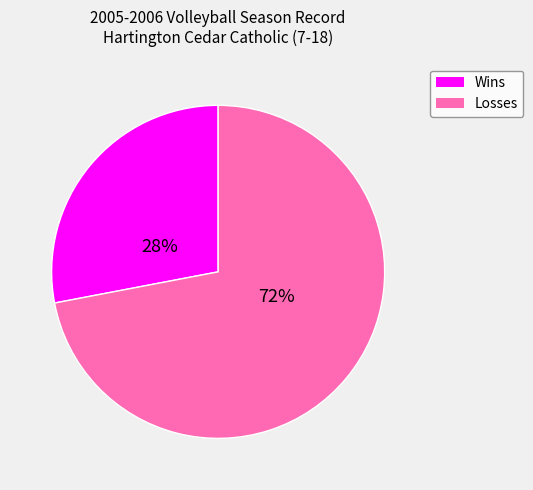

Count the number of slices in the pie.

2